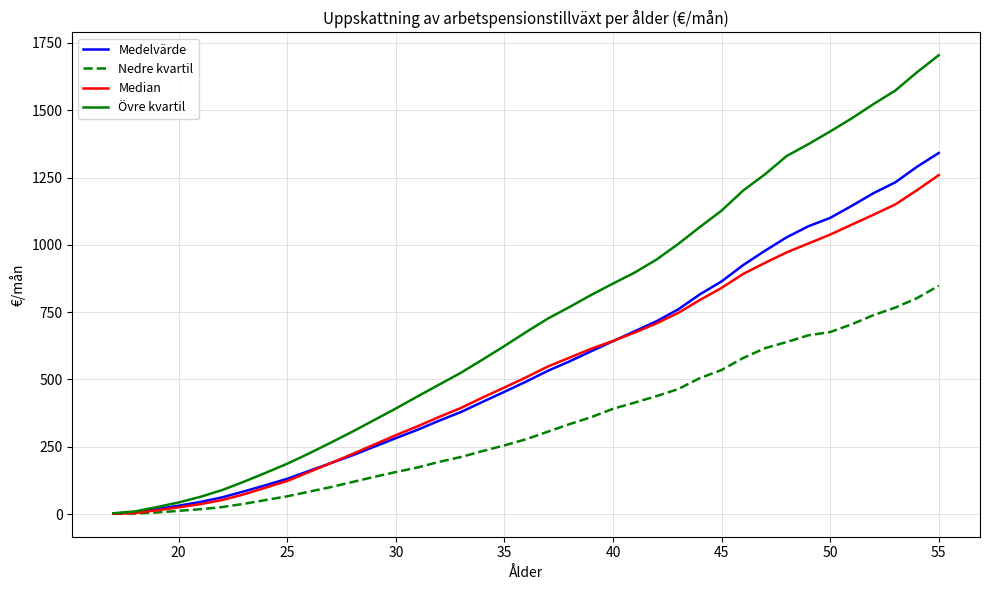

How many series are shown in this chart?

4